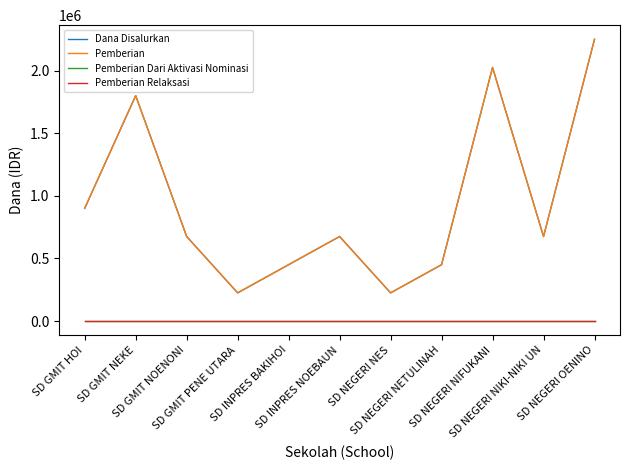

Is it true that Dana Disalurkan equals 2250000 at SD NEGERI OENINO?

True